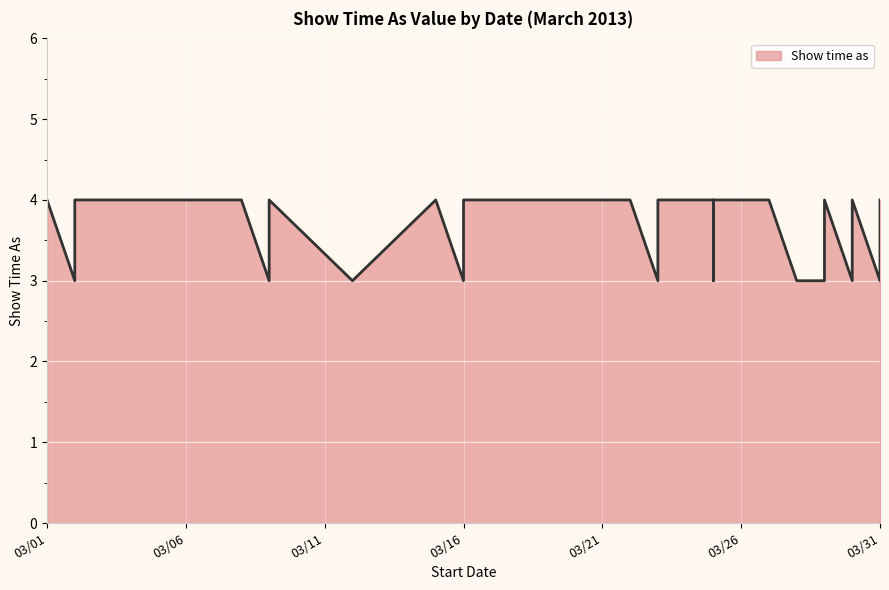

Is it true that the value at 3/12/2013 is 4?

False